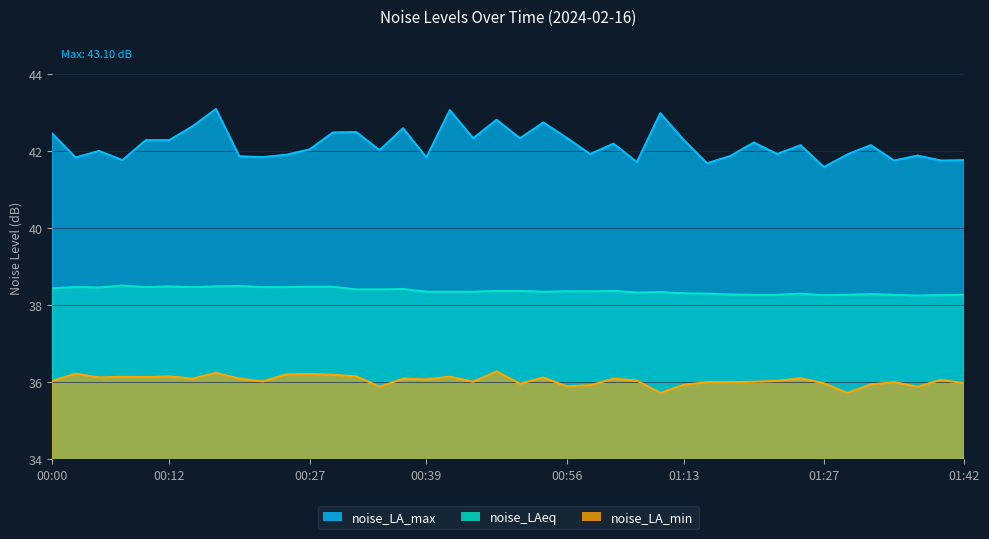

At how many categories does at least one series exceed 41?

40